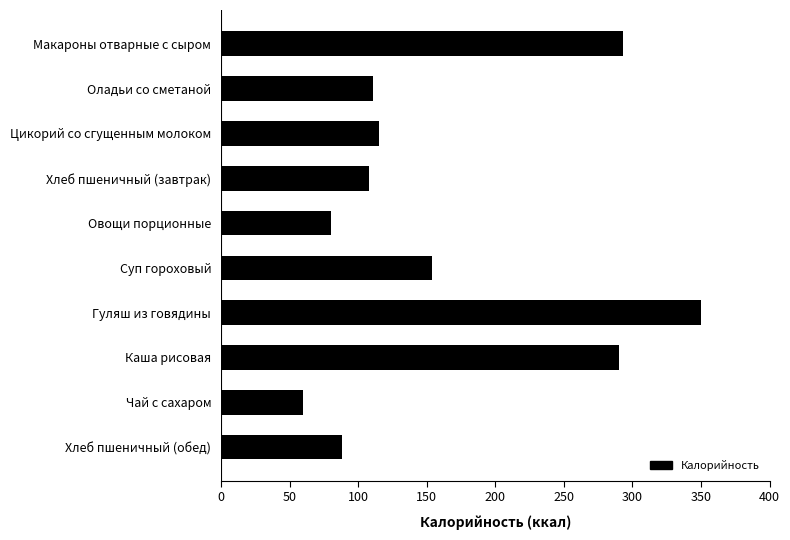

True or false: the data shows 60 at Чай с сахаром.

True